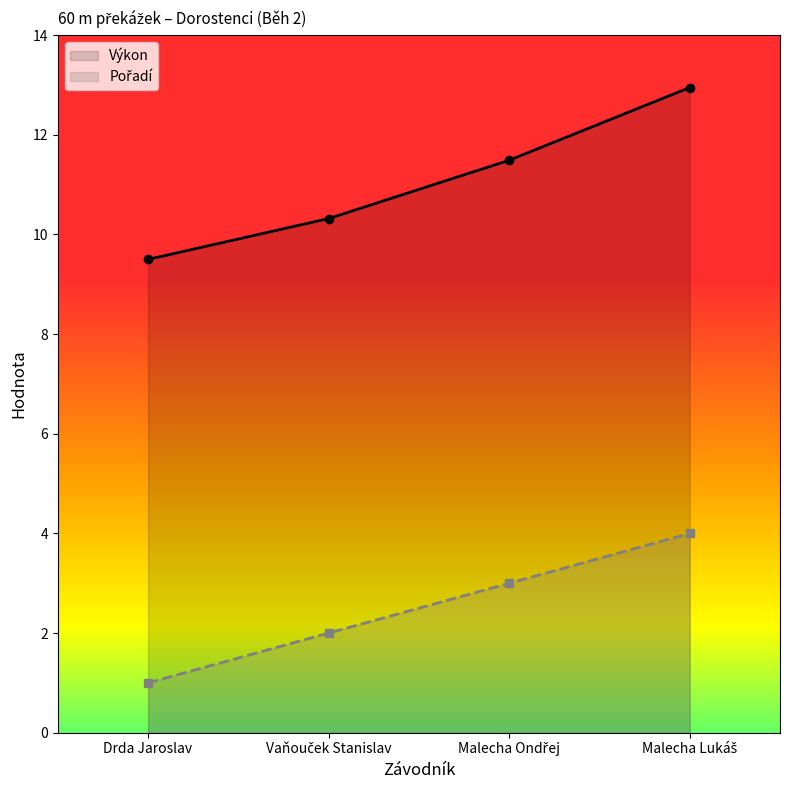

Does the chart have visible grid lines?

No